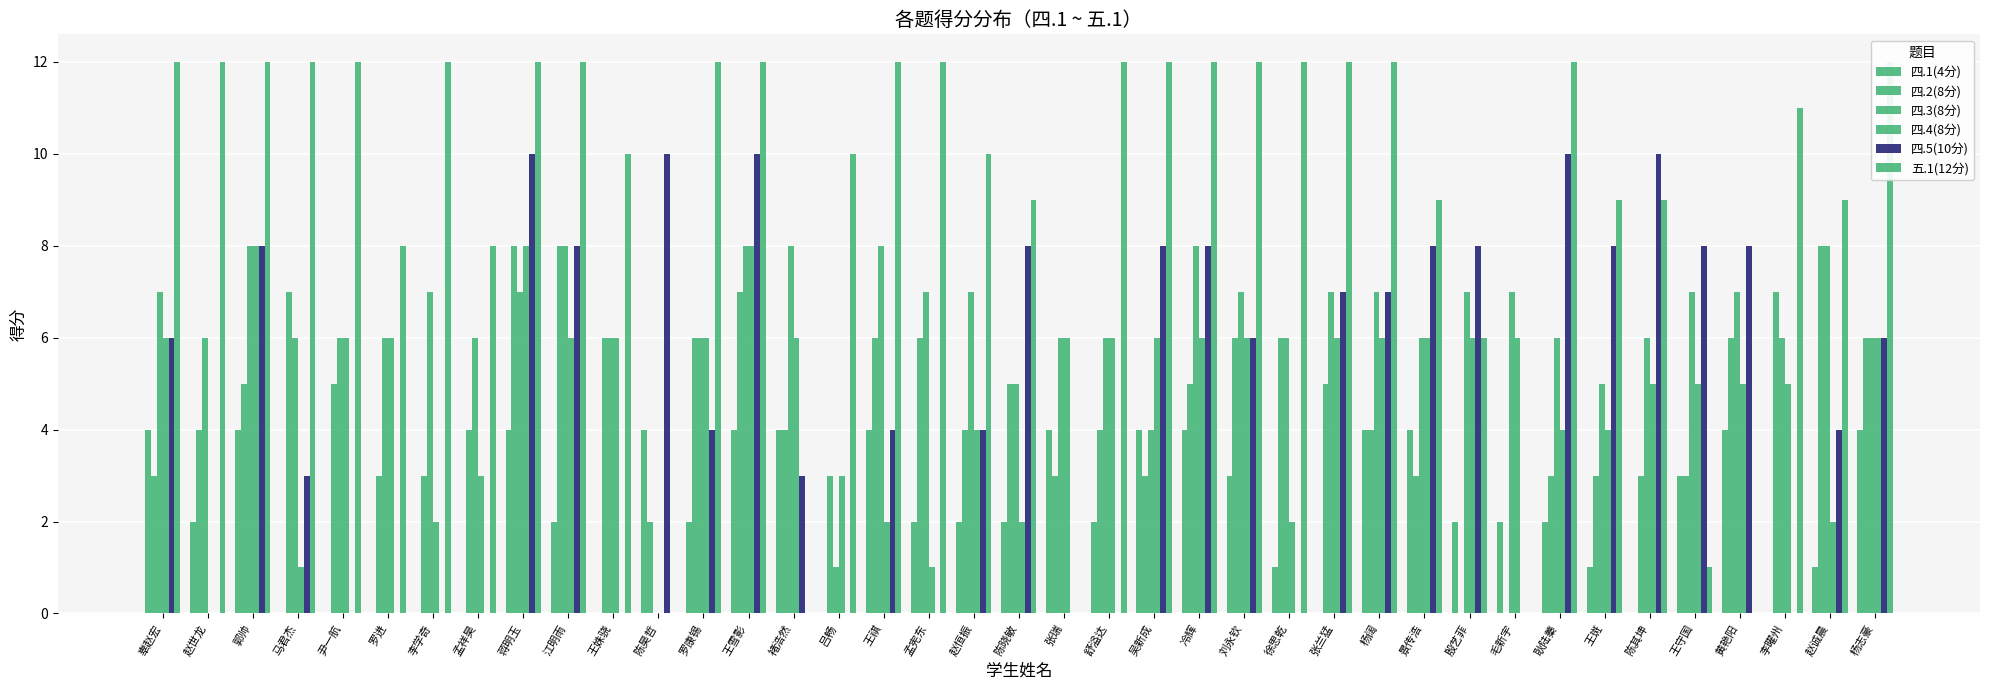

Is the value of 四.2(8分) at 王祺 greater than the value of 四.4(8分) at 孟祥昊?

Yes